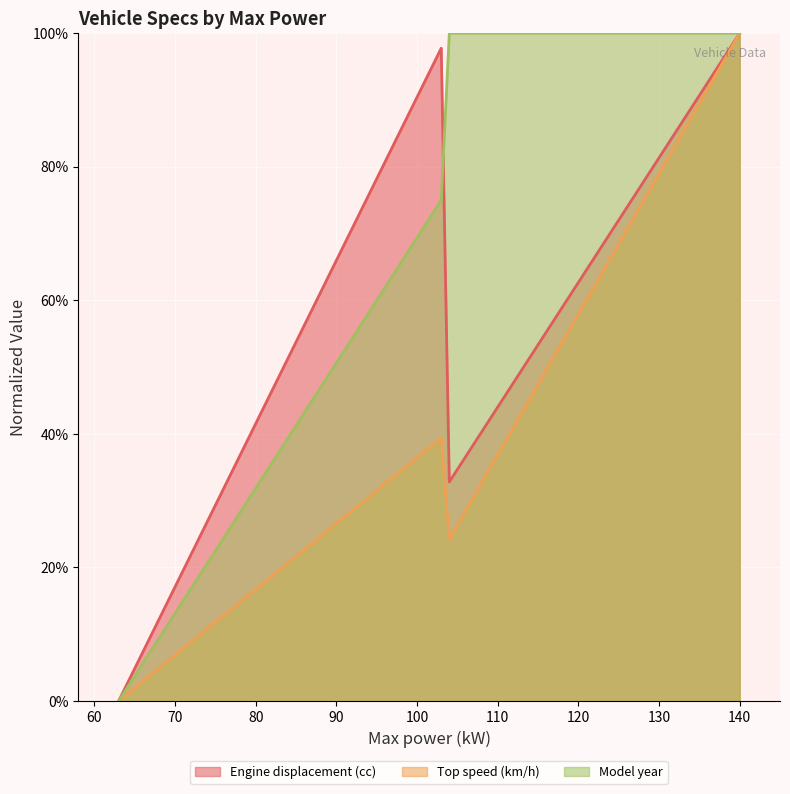

True or false: Engine displacement (cc) and Model year cross at least once.

True